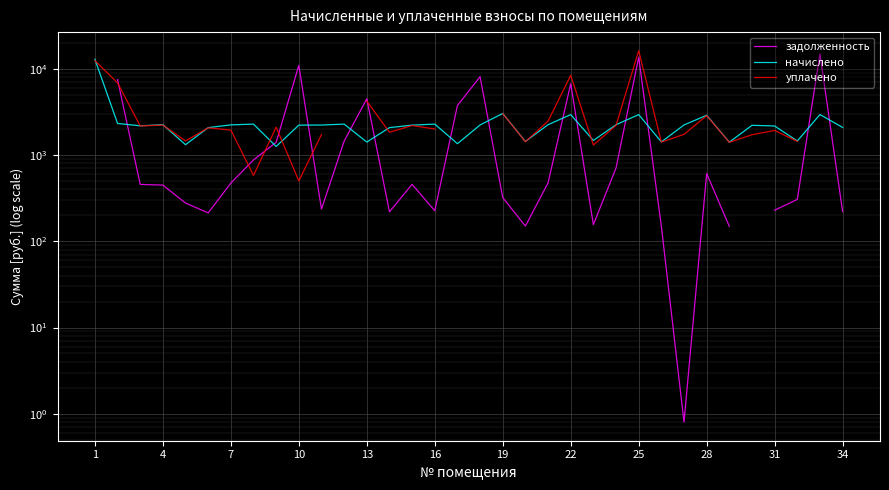

True or false: уплачено and начислено cross at least once.

True